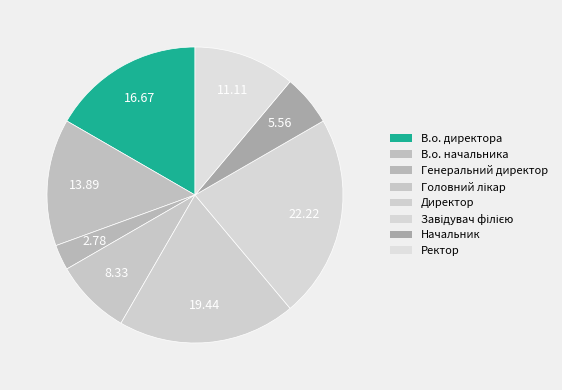

True or false: В.о. директора accounts for 7% of the total.

False